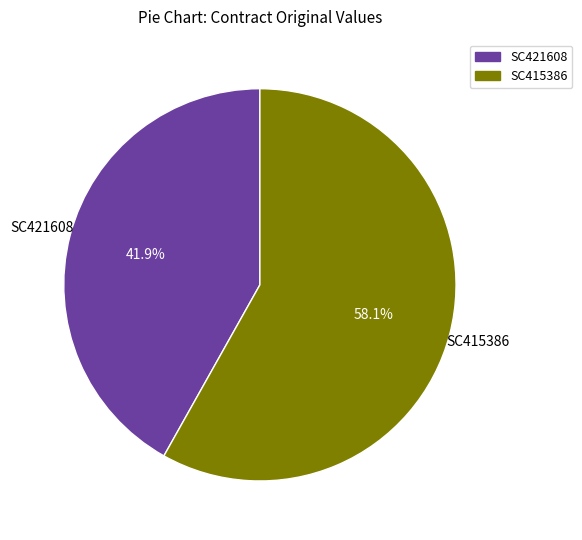

Is there a majority slice in this chart?

Yes